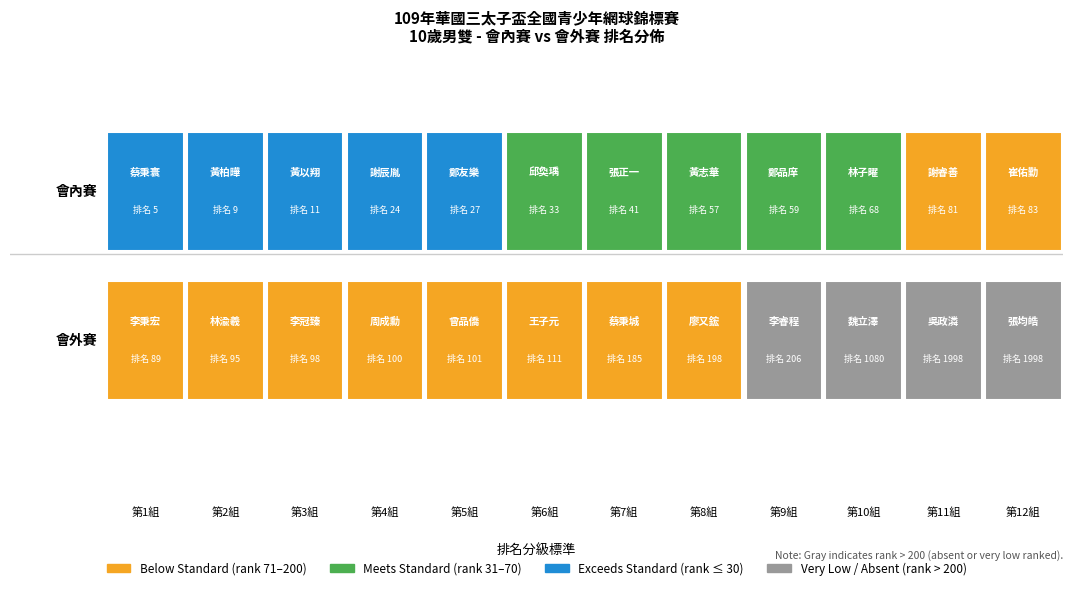

Which label corresponds to the largest value in the chart?

11